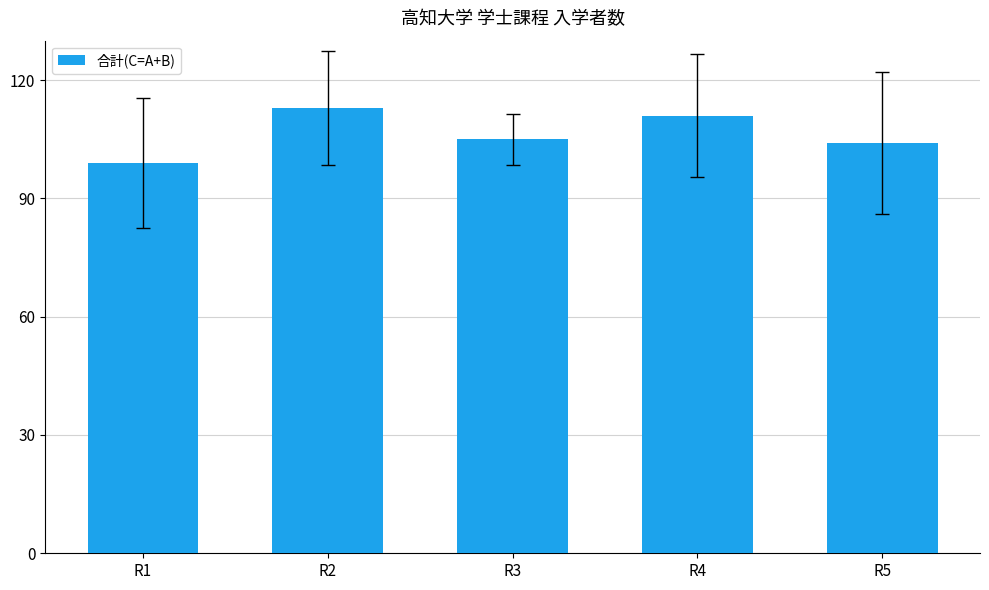

What is the greatest value displayed?

113